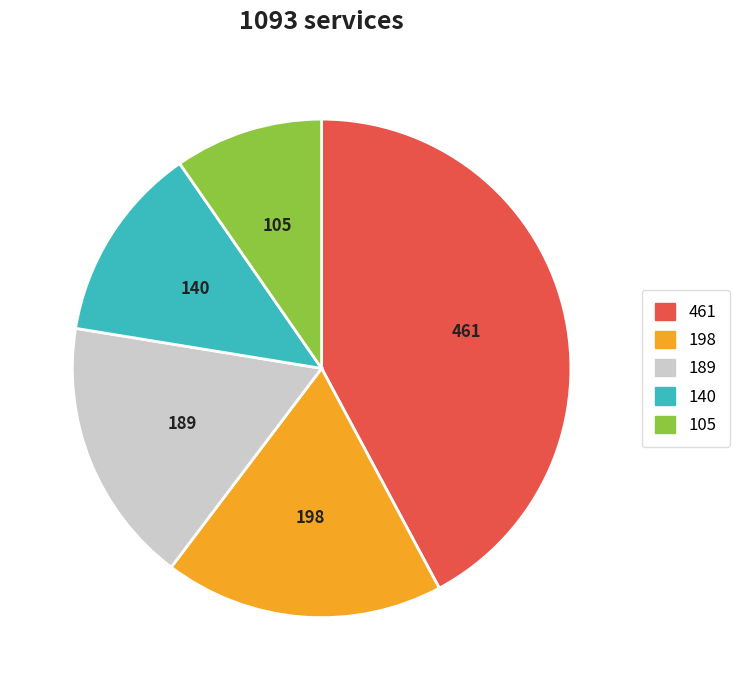

Does any single category account for the majority?

No